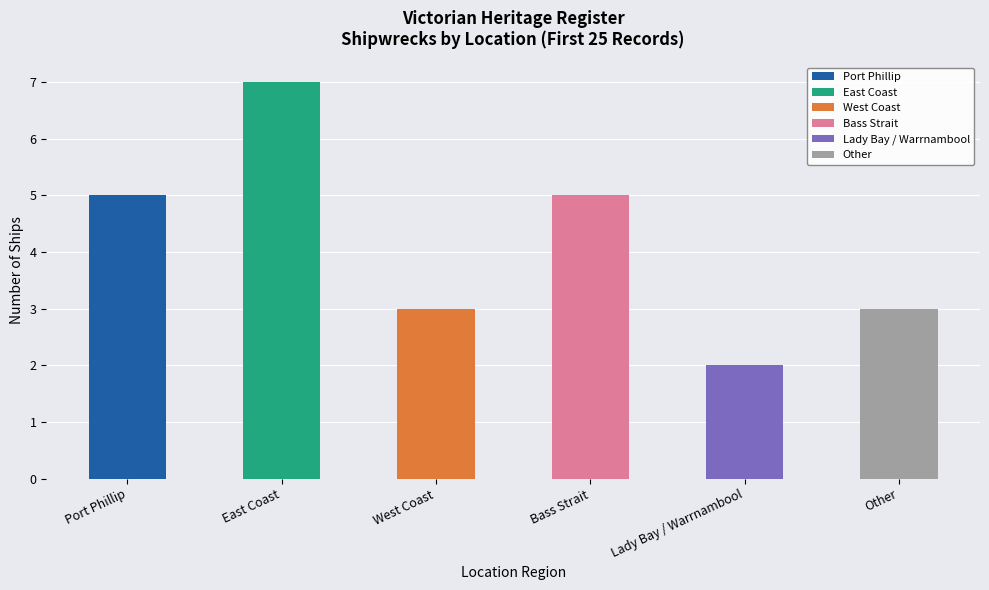

What is the approximate value at West Coast?

3